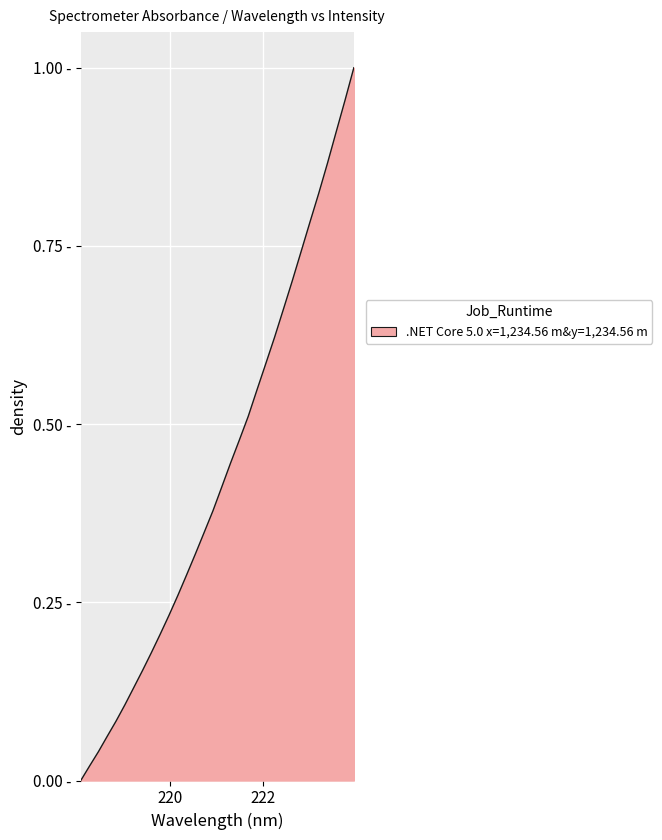

Is this an area chart (filled region under the line)?

Yes